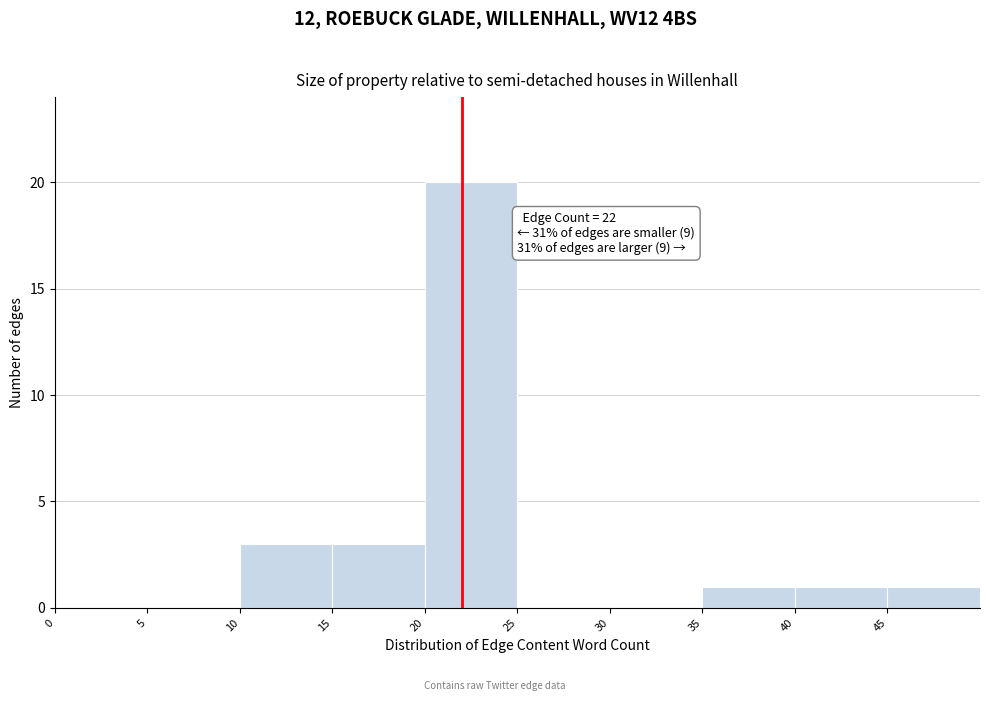

Over which range of the x-axis is the bar tallest?

20 to 25